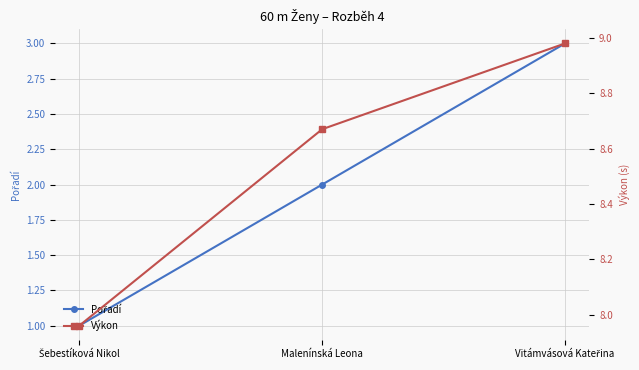

What is the difference between the highest and lowest values at Vitámvásová Kateřina?

6.0